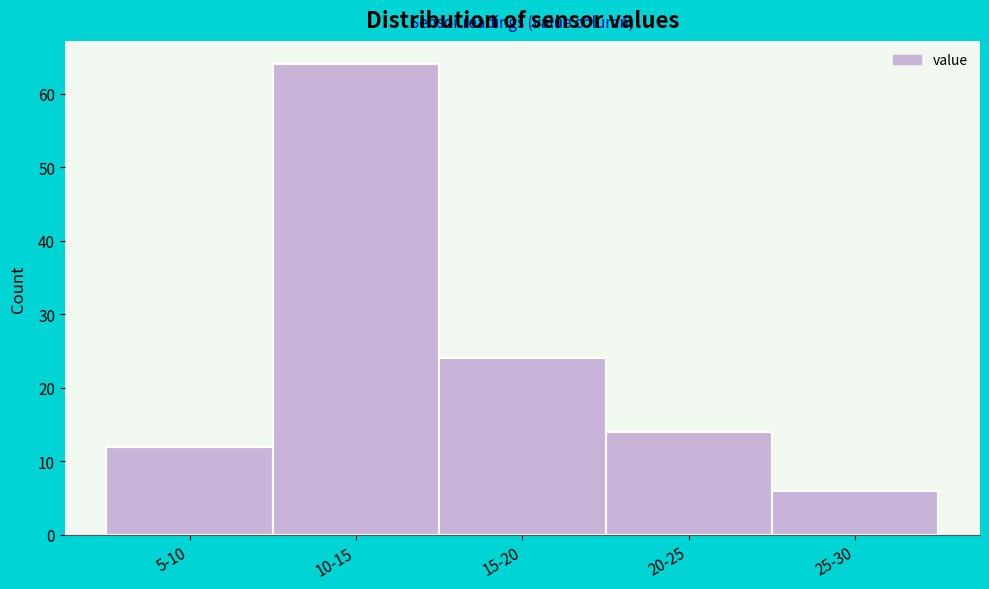

Reading left to right, transcribe all the data shown in this chart.

12	64	24	14	6